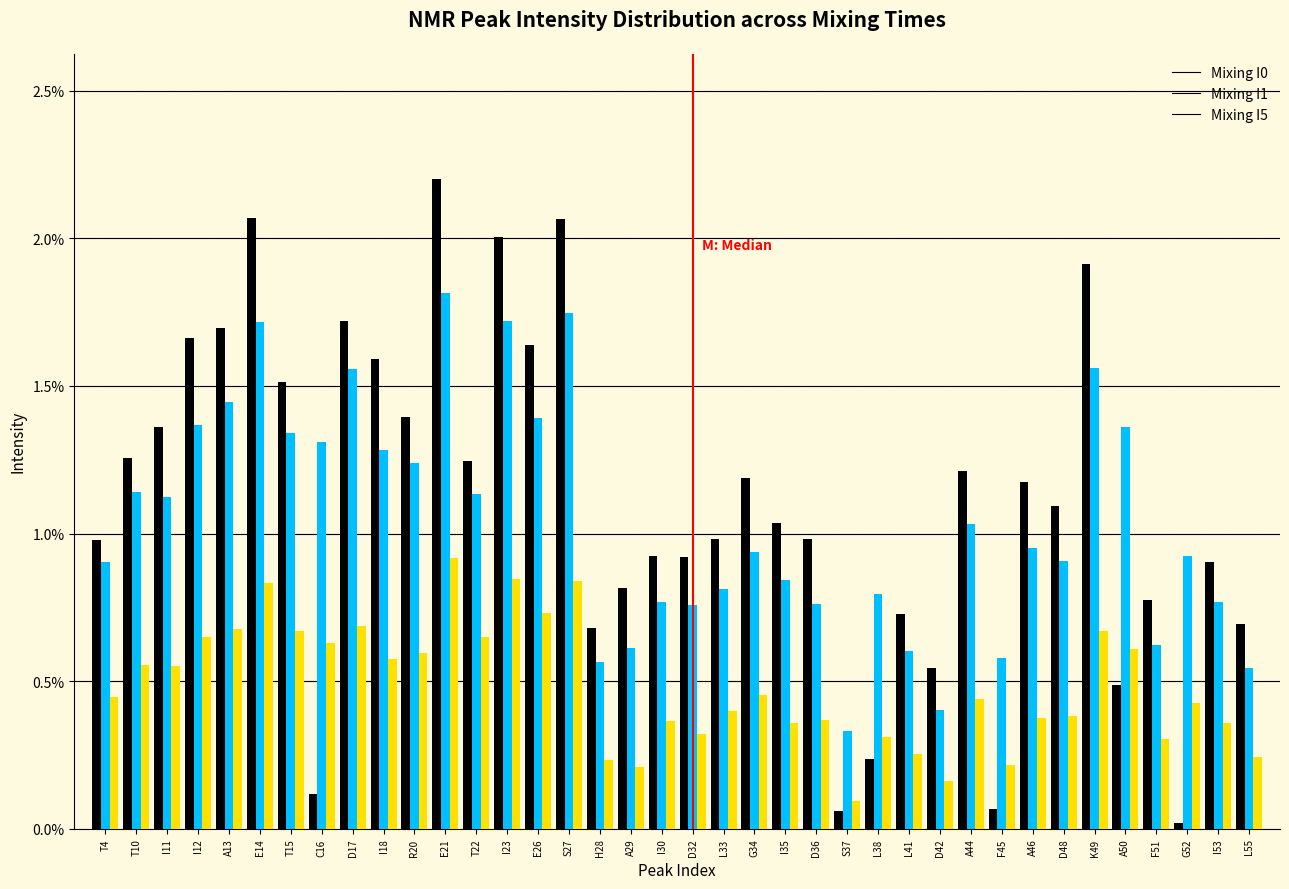

What is the total value across all series at D17?

4.0